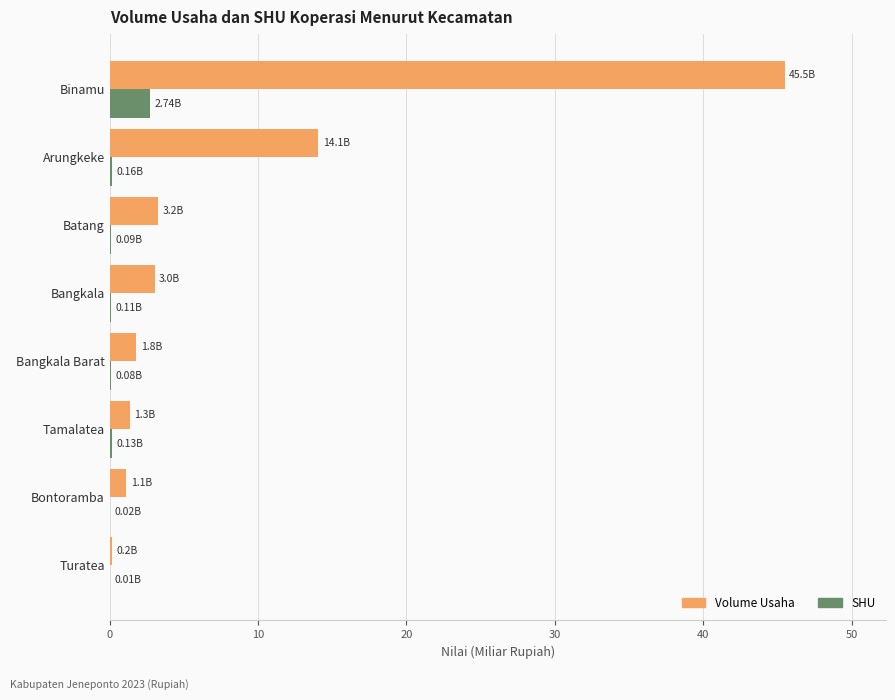

At which category is the sum across all series the highest?

Binamu